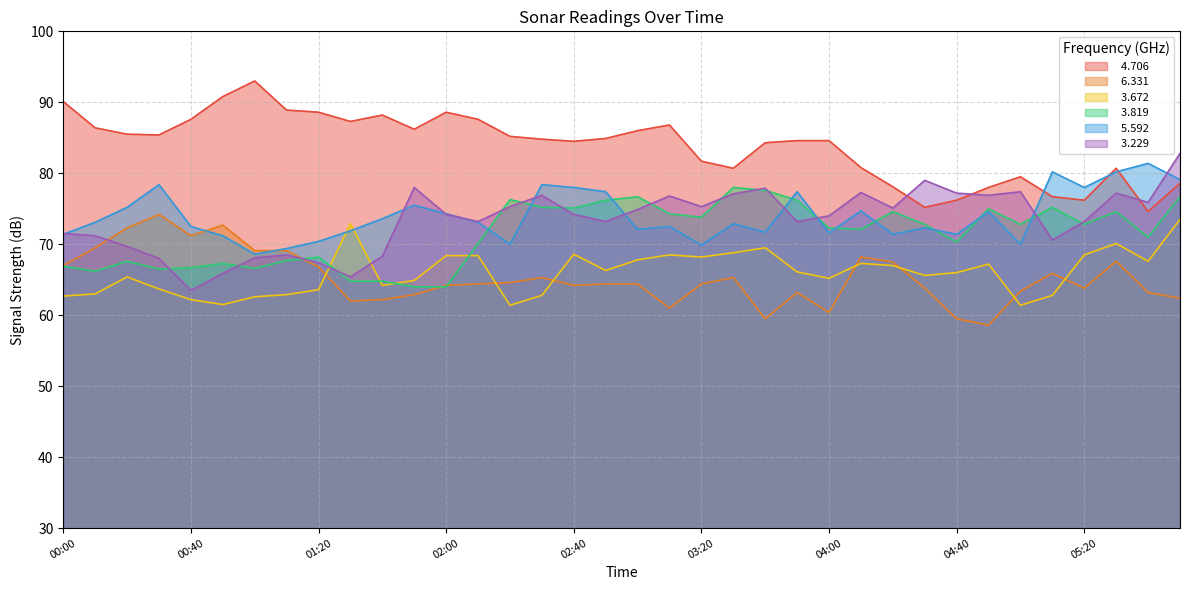

Is it true that   3.229 equals 68.0 at 00:30?

True